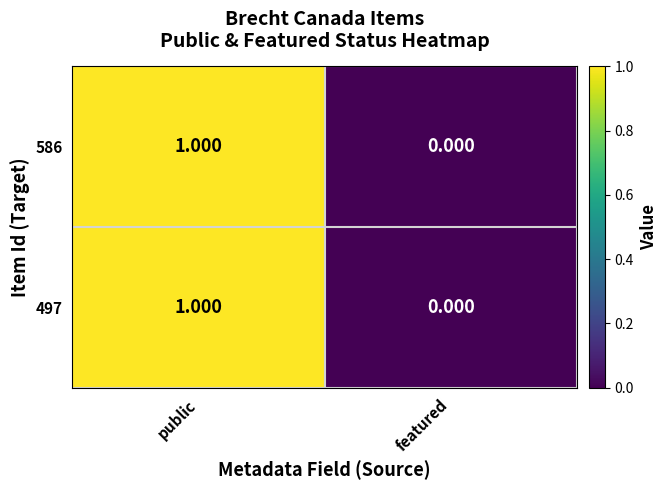

At which category is the sum across all series the highest?

public